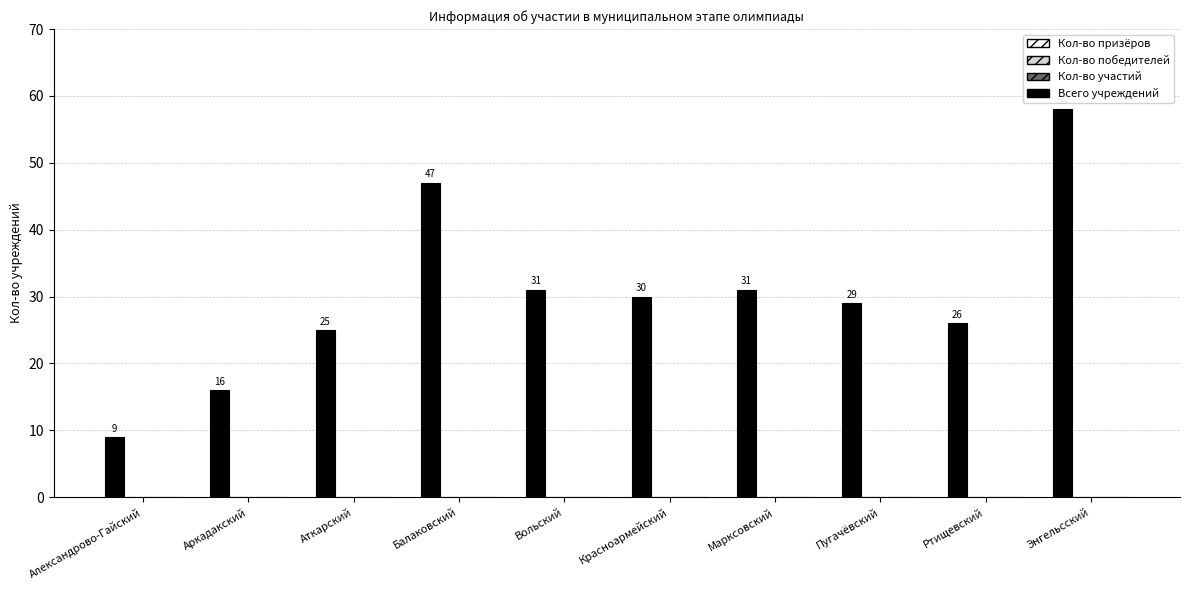

What is the minimum value shown in the chart?

9